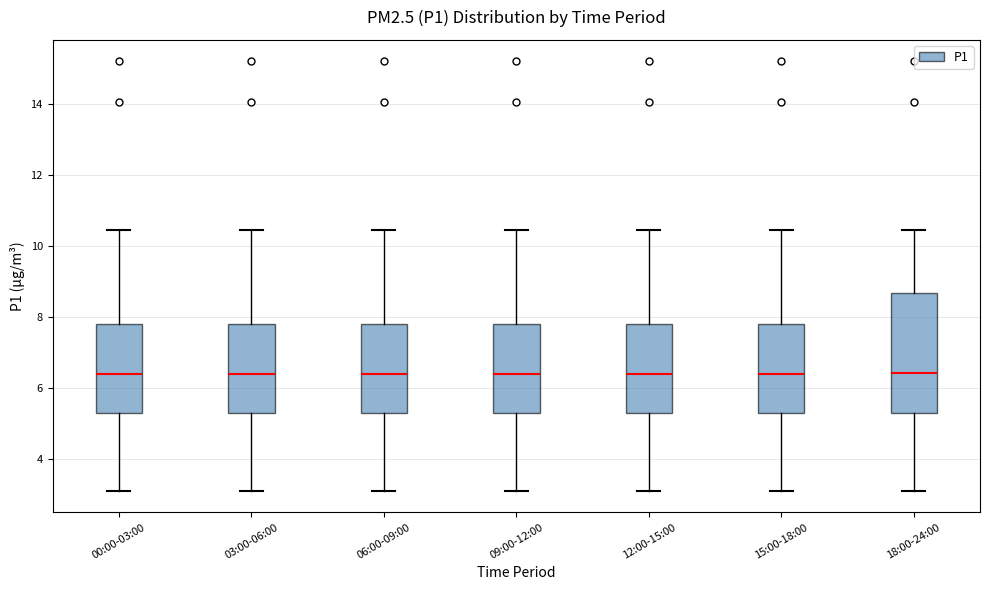

Where is the upper edge of the box for 09:00-12:00 on the y-axis? The values are not printed on the chart, so give them approximately, as read against the axis.

7.8